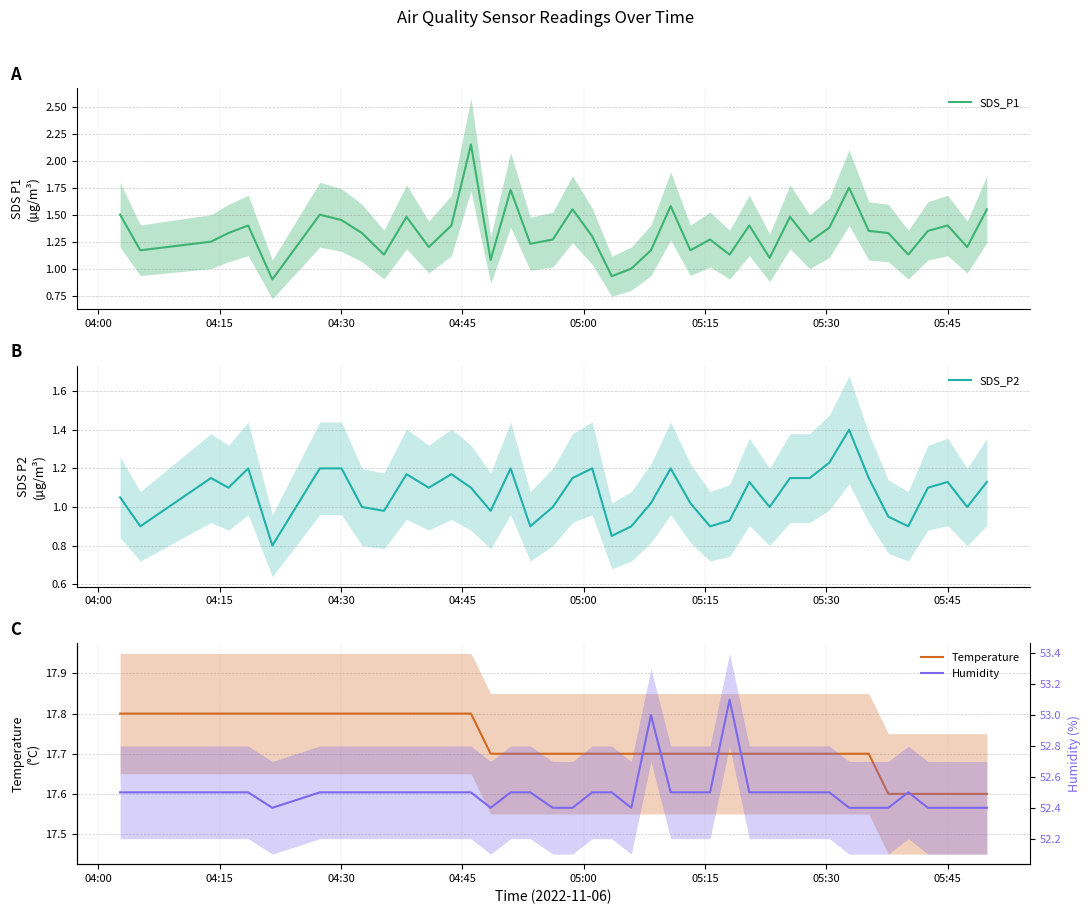

What is the lowest value of the Temperature series?

17.6